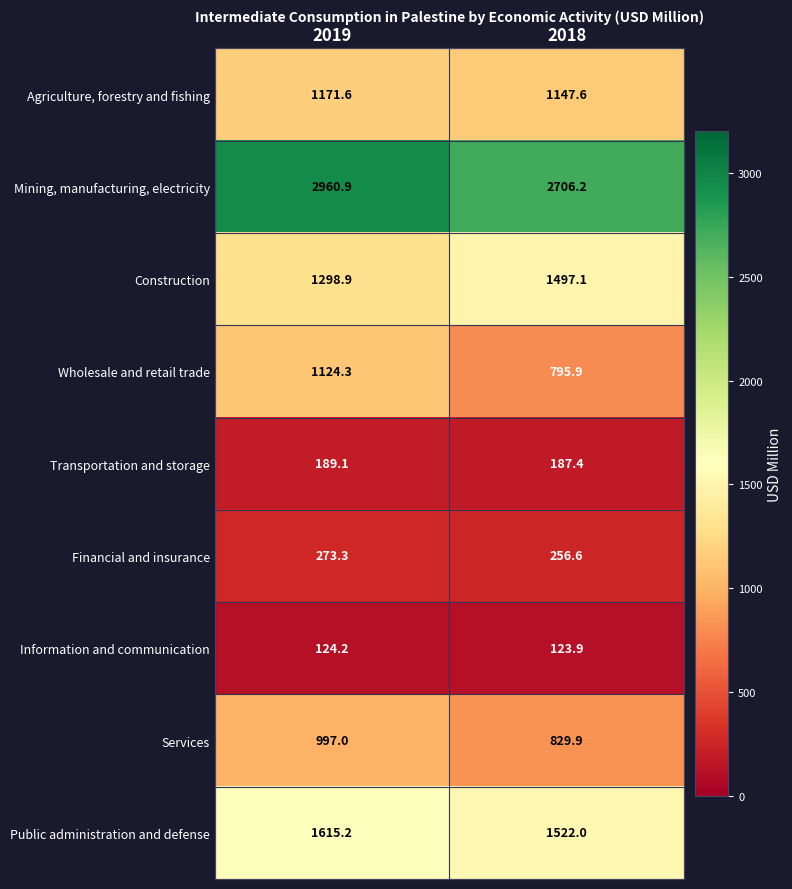

At which category is the sum across all series the highest?

2019